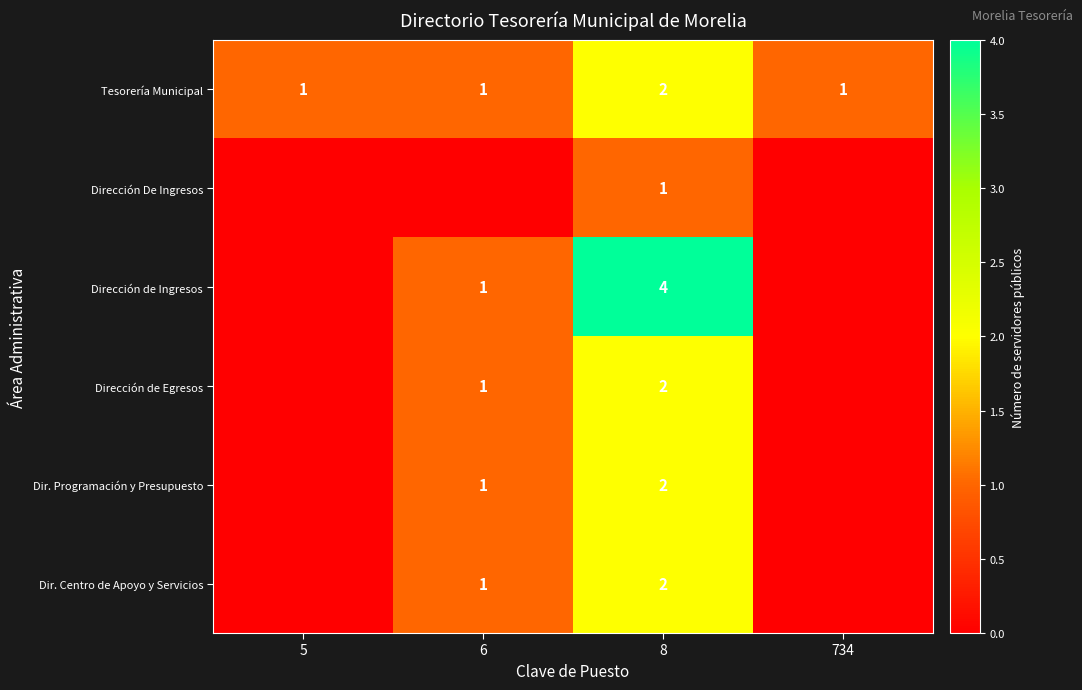

Is the value of Dir. Centro de Apoyo y Servicios at 8 greater than the value of Dirección De Ingresos at 8?

Yes